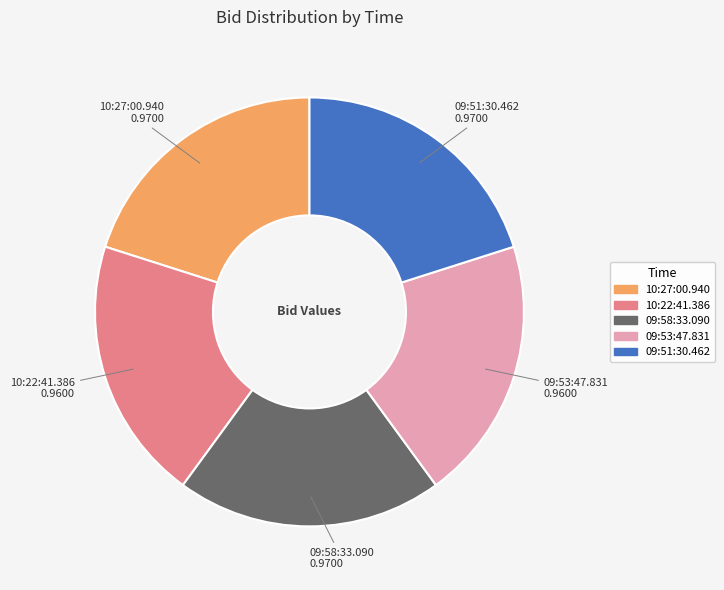

Is there a majority slice in this chart?

No